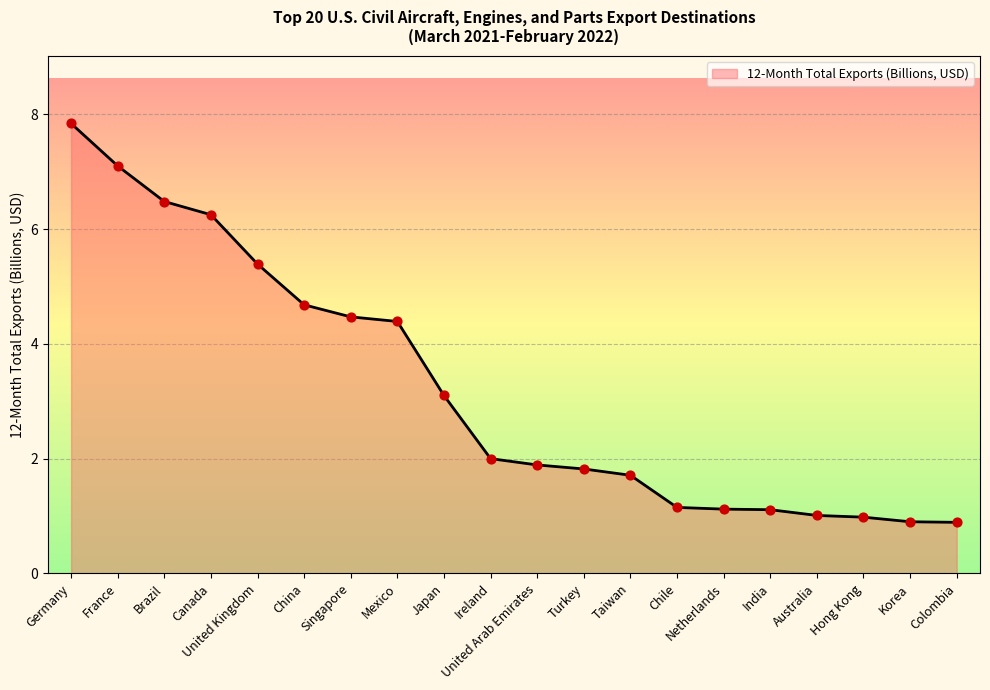

What is the change in value from Ireland to Hong Kong?

-1.0